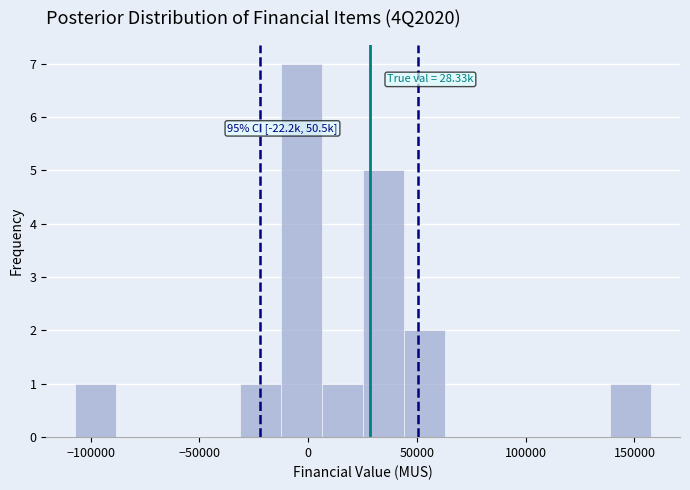

Around what value on the x-axis is the tallest bar? Give the approximate position of its centre, as read against the axis.

-5000